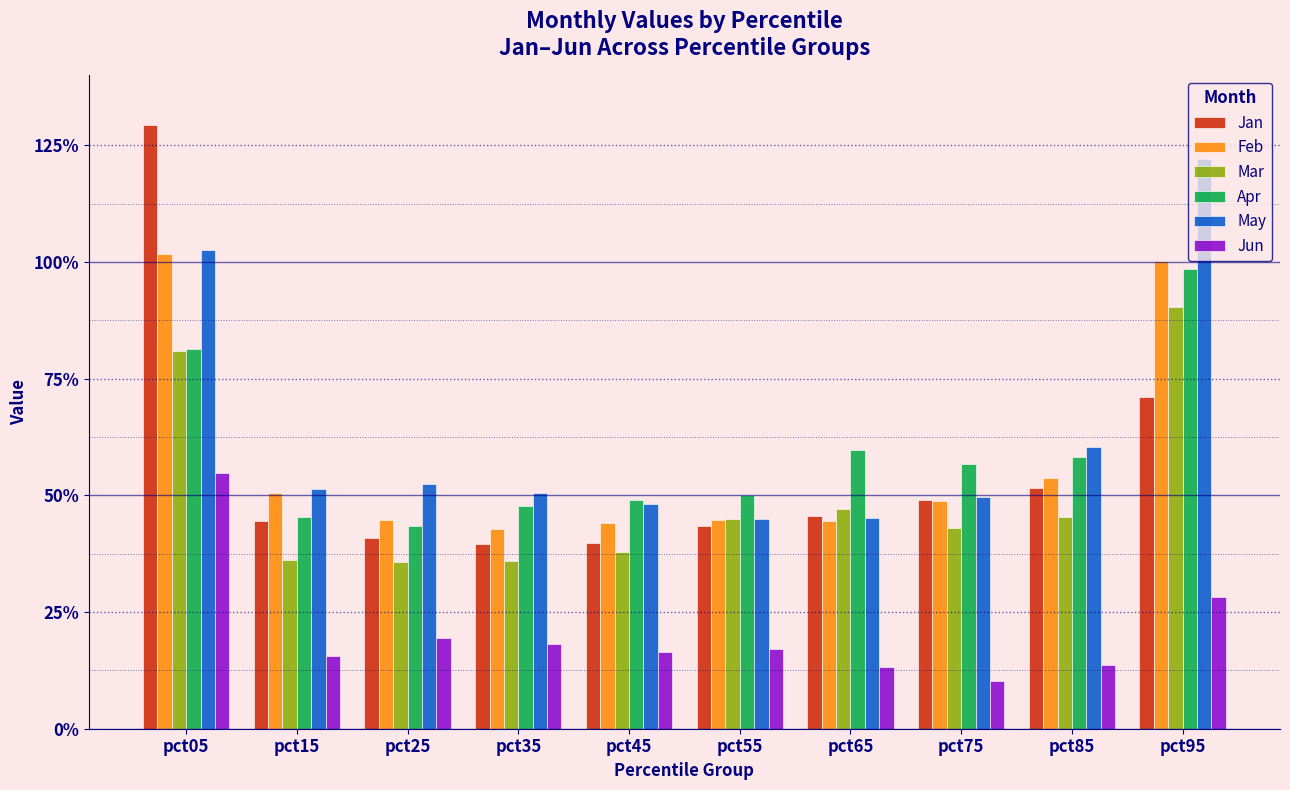

What is the difference between the highest and lowest values at pct55?

0.3